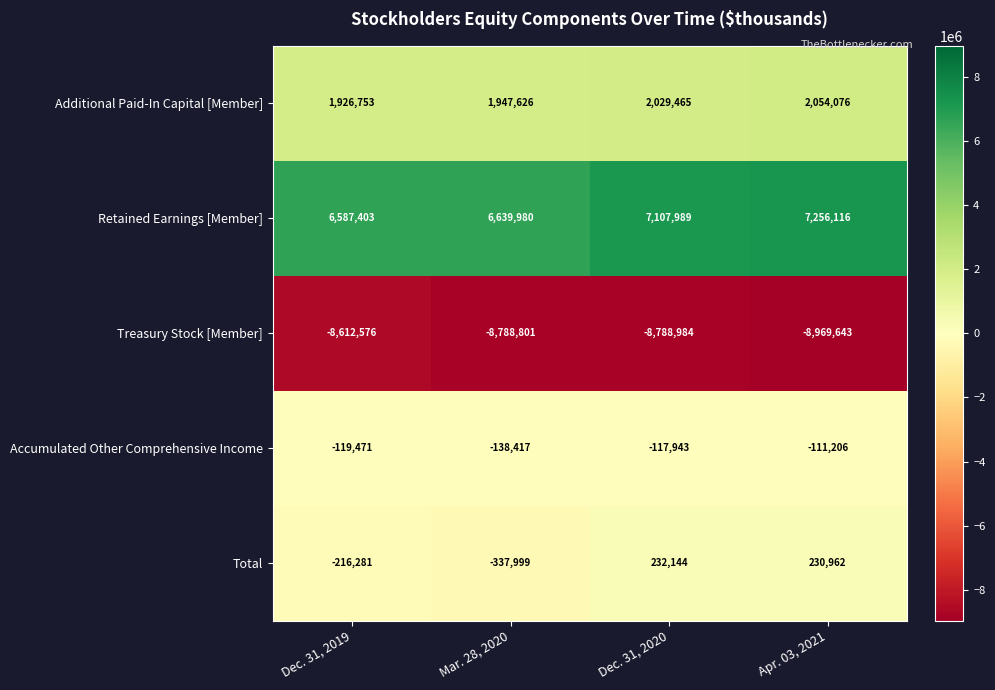

What is the difference between the maximum and minimum values in the Retained Earnings [Member] series?

668713